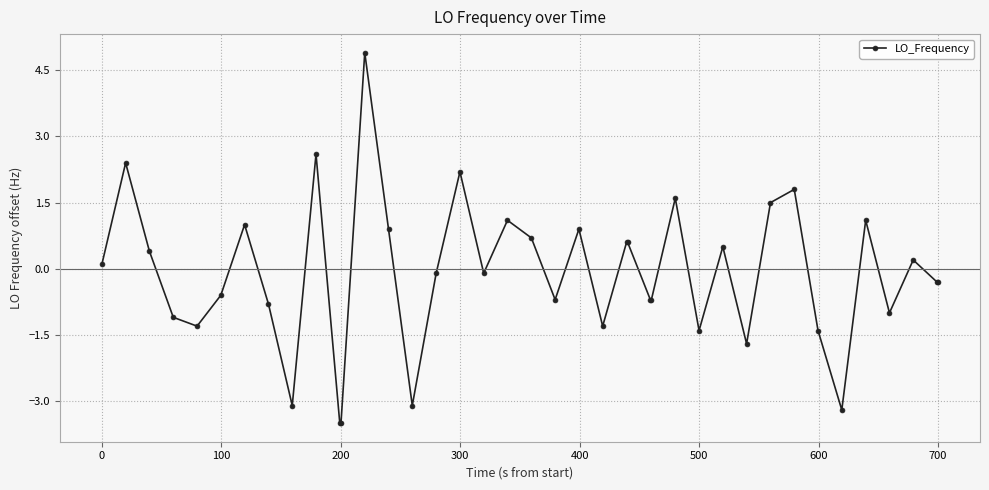

Is this an area chart (filled region under the line)?

No